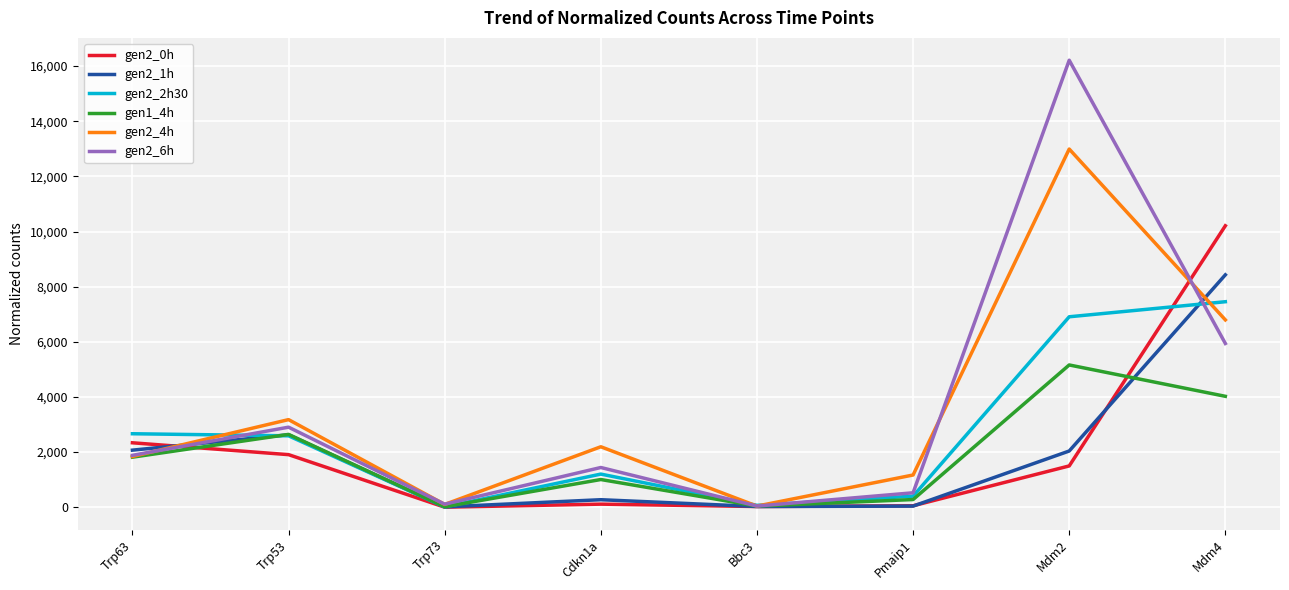

The gen2_6h series shows 2072 at Cdkn1a. True or false?

False